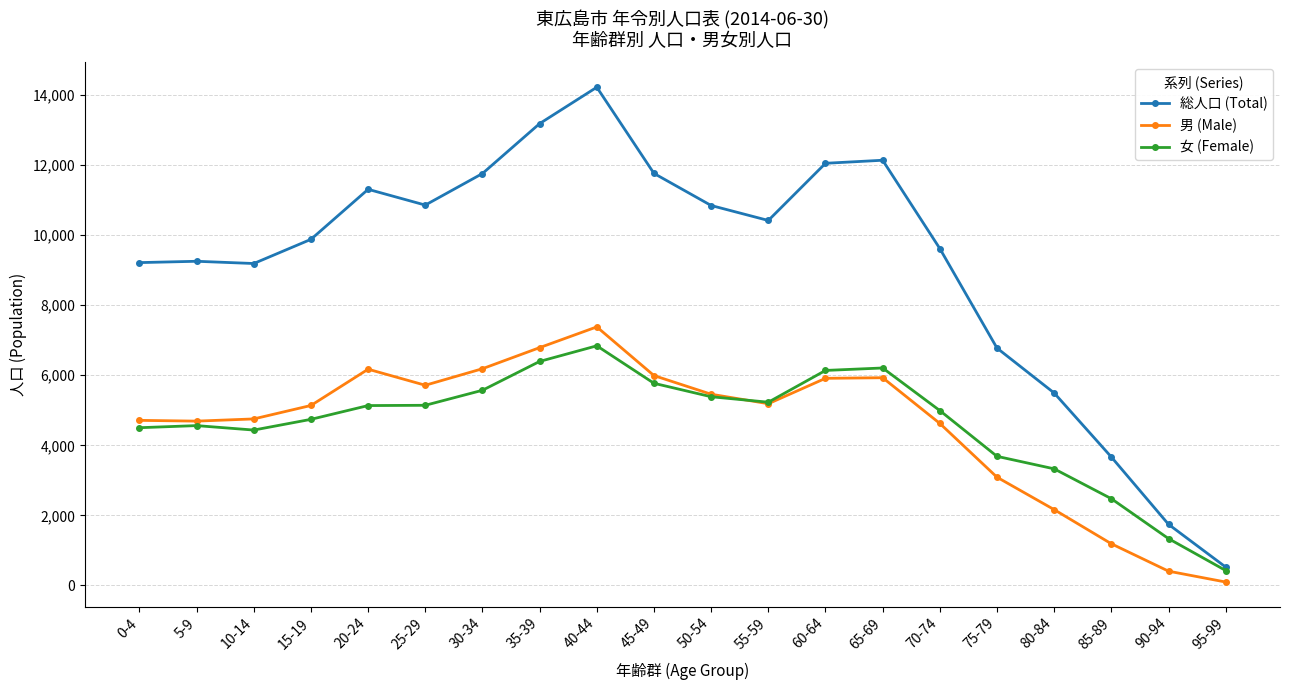

Which category has the lowest value in the 女 (Female) series?

95-99